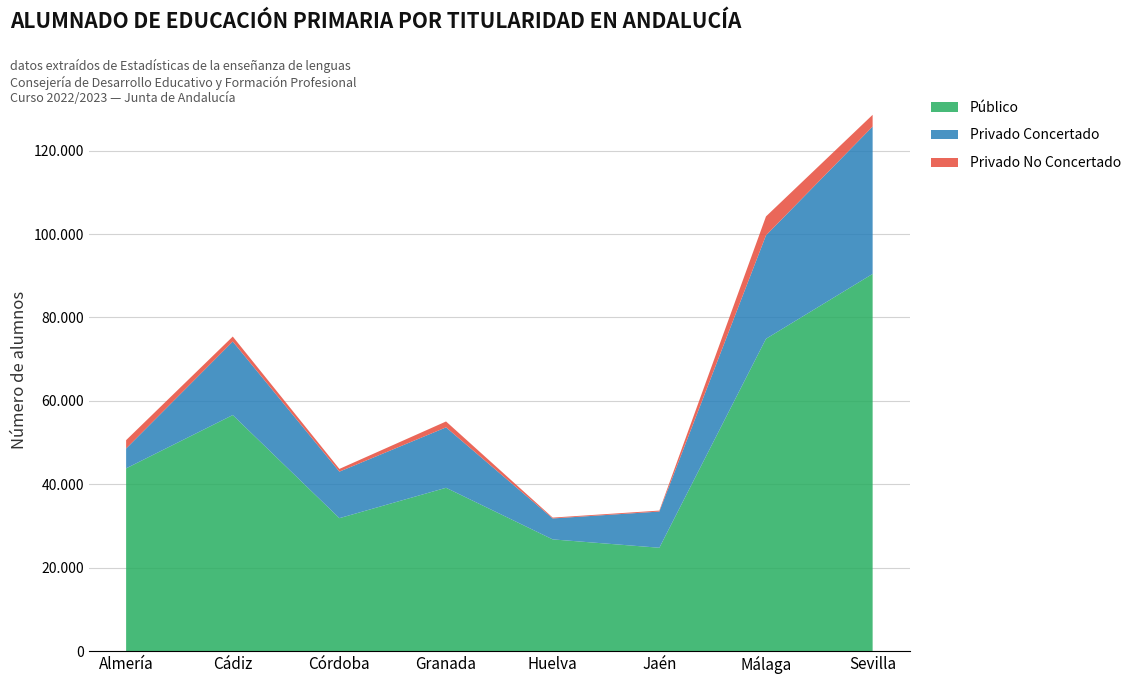

Reading left to right, what are all the values shown in this chart?

Público: 43813	56599	31871	39158	26780	24776	74890	90447
Privado Concertado: 4758	17636	11157	14489	5024	8681	24803	35342
Privado No Concertado: 2010	1191	655	1412	203	230	4536	2811